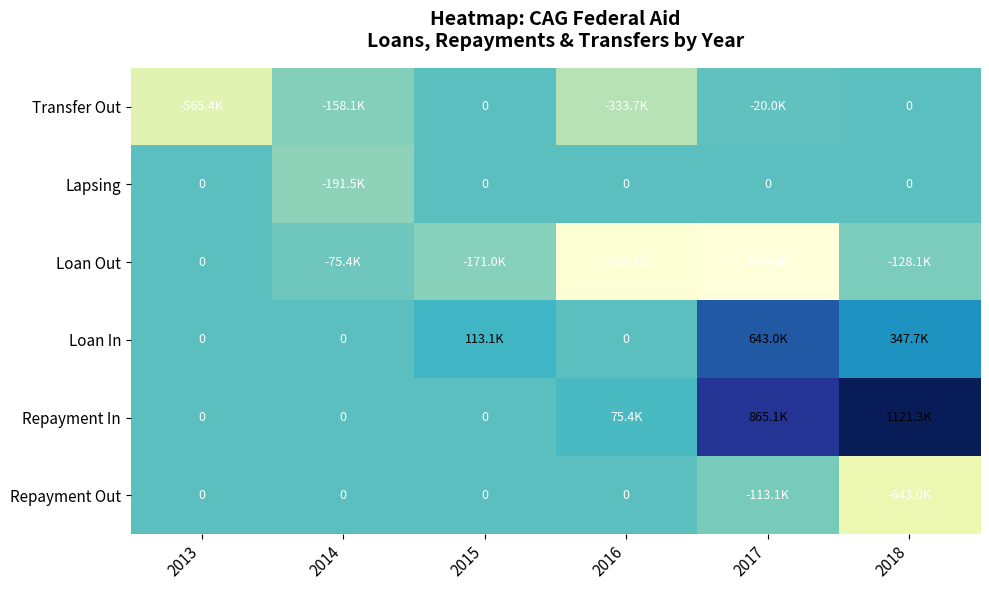

At which category is the sum across all series the highest?

2018